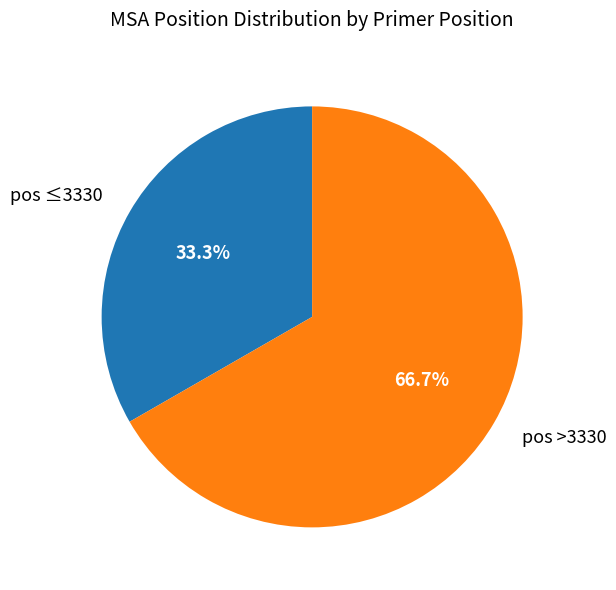

Do pos >3330 and pos ≤3330 together represent more than half of the pie?

Yes